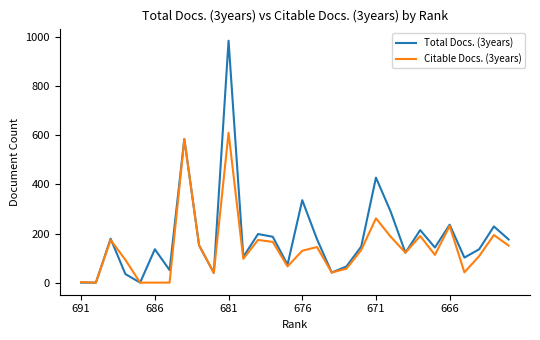

At how many categories does at least one series exceed 369?

3